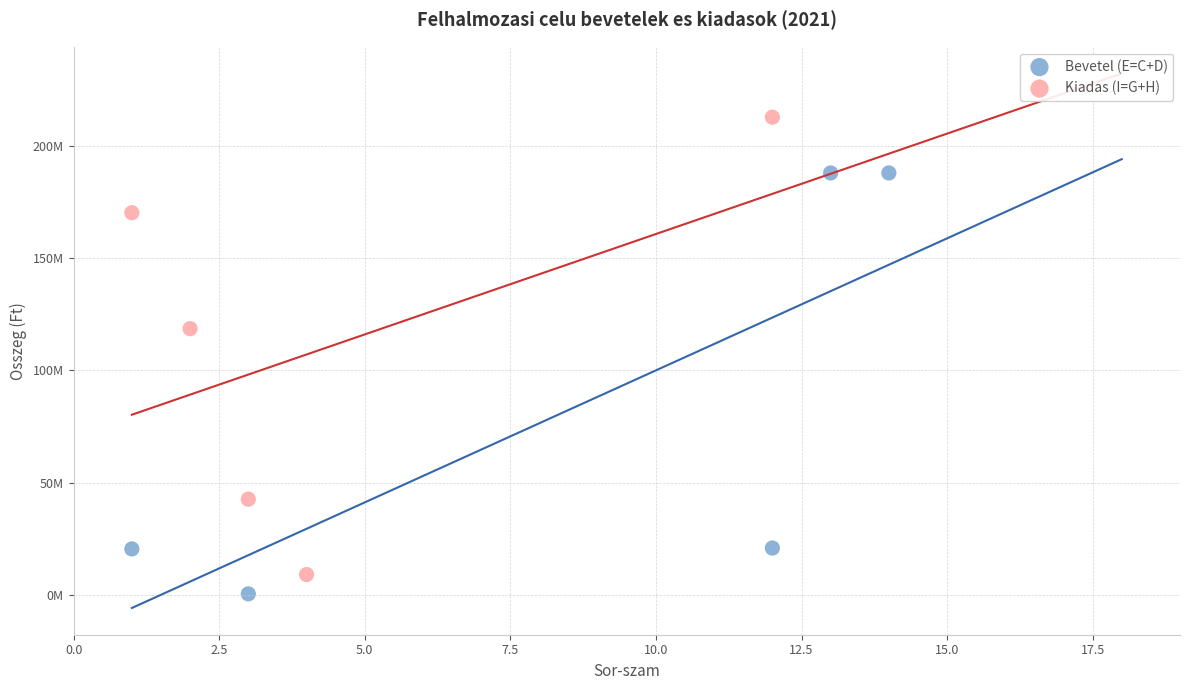

Which series has the largest Y range (max minus min)?

Kiadas (I=G+H)